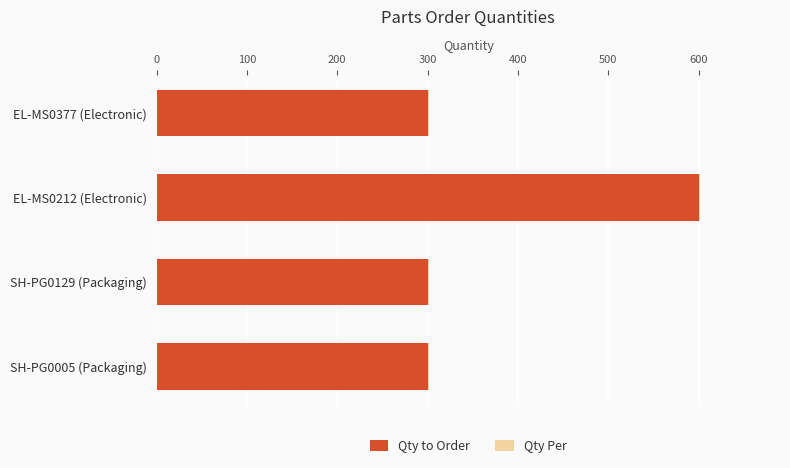

What is the sum of all Qty to Order values?

1500